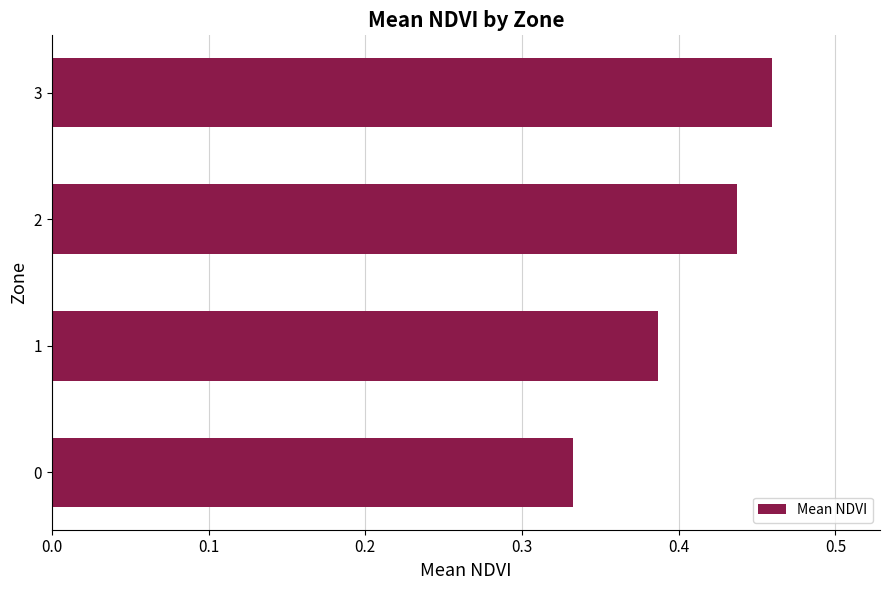

Which category has the highest value across all series?

3